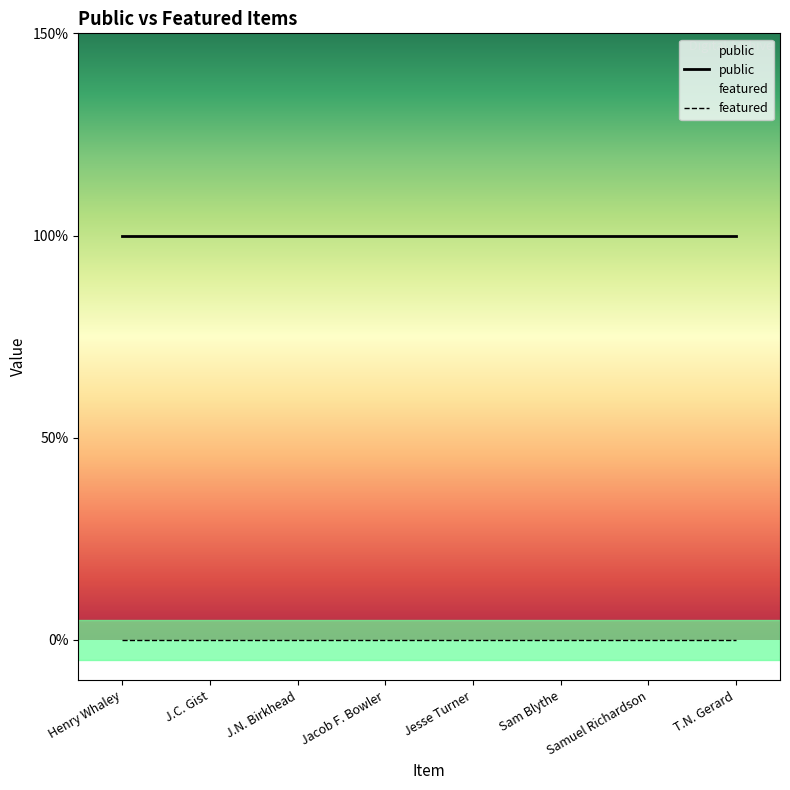

The value of public at Samuel Richardson is 1. True or false?

False